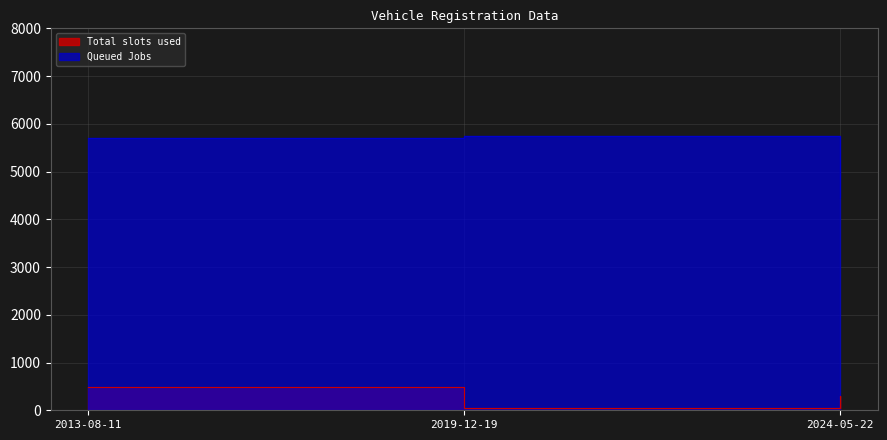

List the series in order of their overall mean, highest first.

Queued Jobs, Total slots used